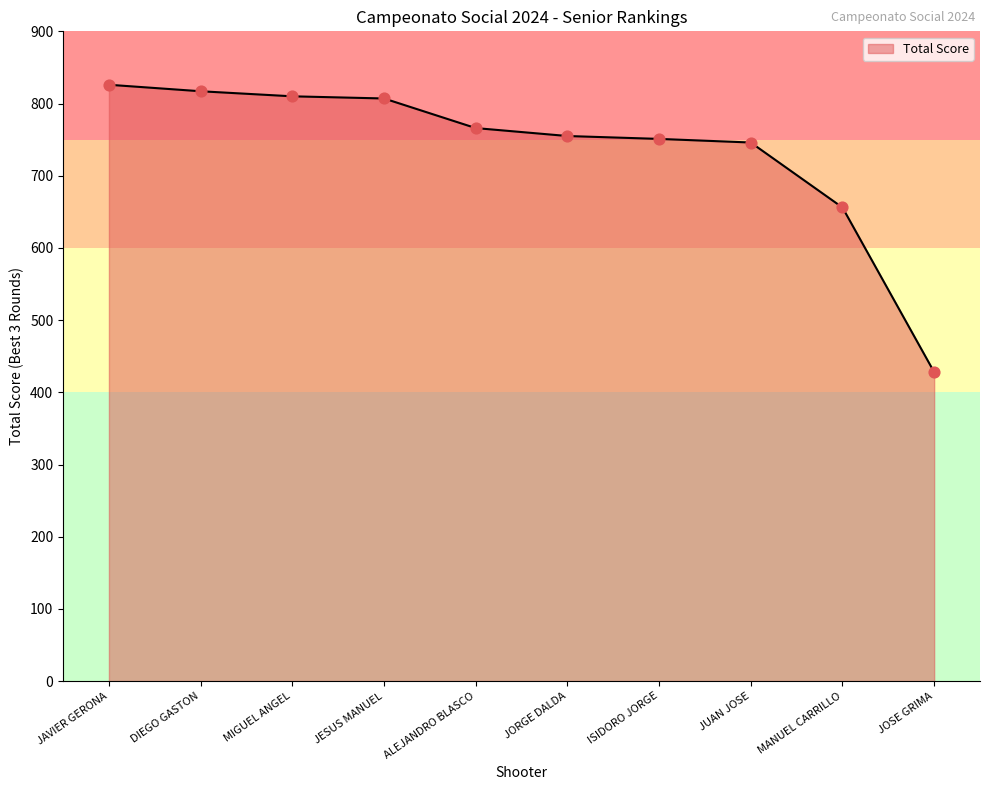

Approximately how many times larger is the value at MANUEL CARRILLO compared to JAVIER GERONA?

0.8